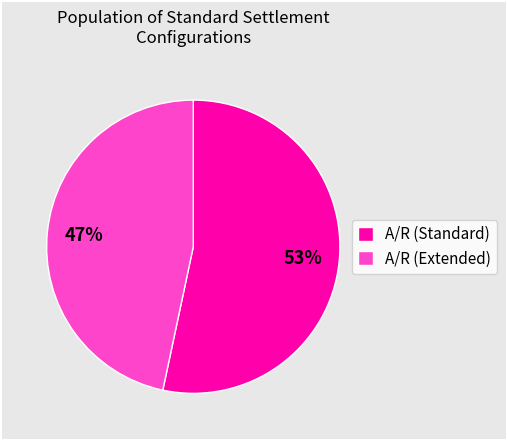

How many segments does this pie chart have?

2